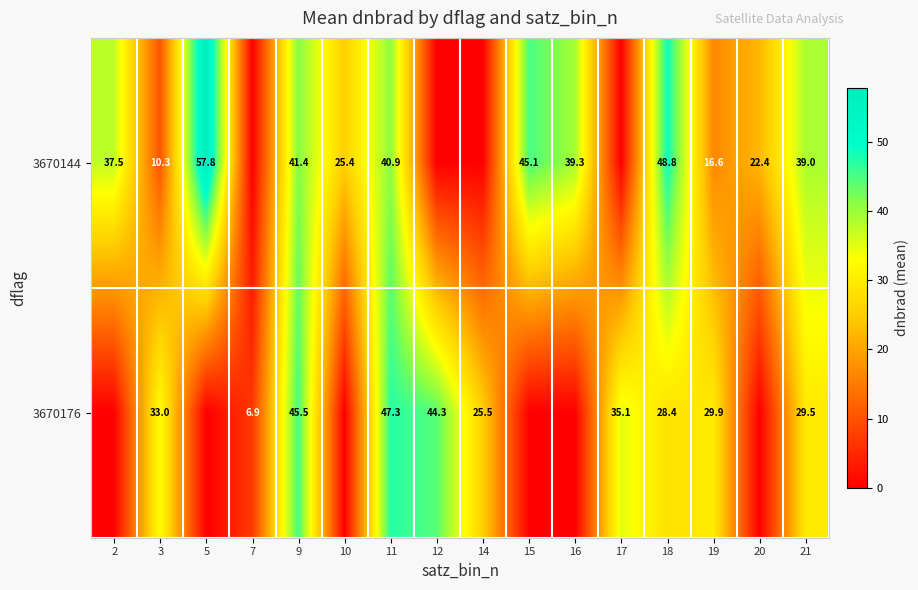

Is the value of 3670176 at 11 greater than the value of 3670144 at 10?

Yes